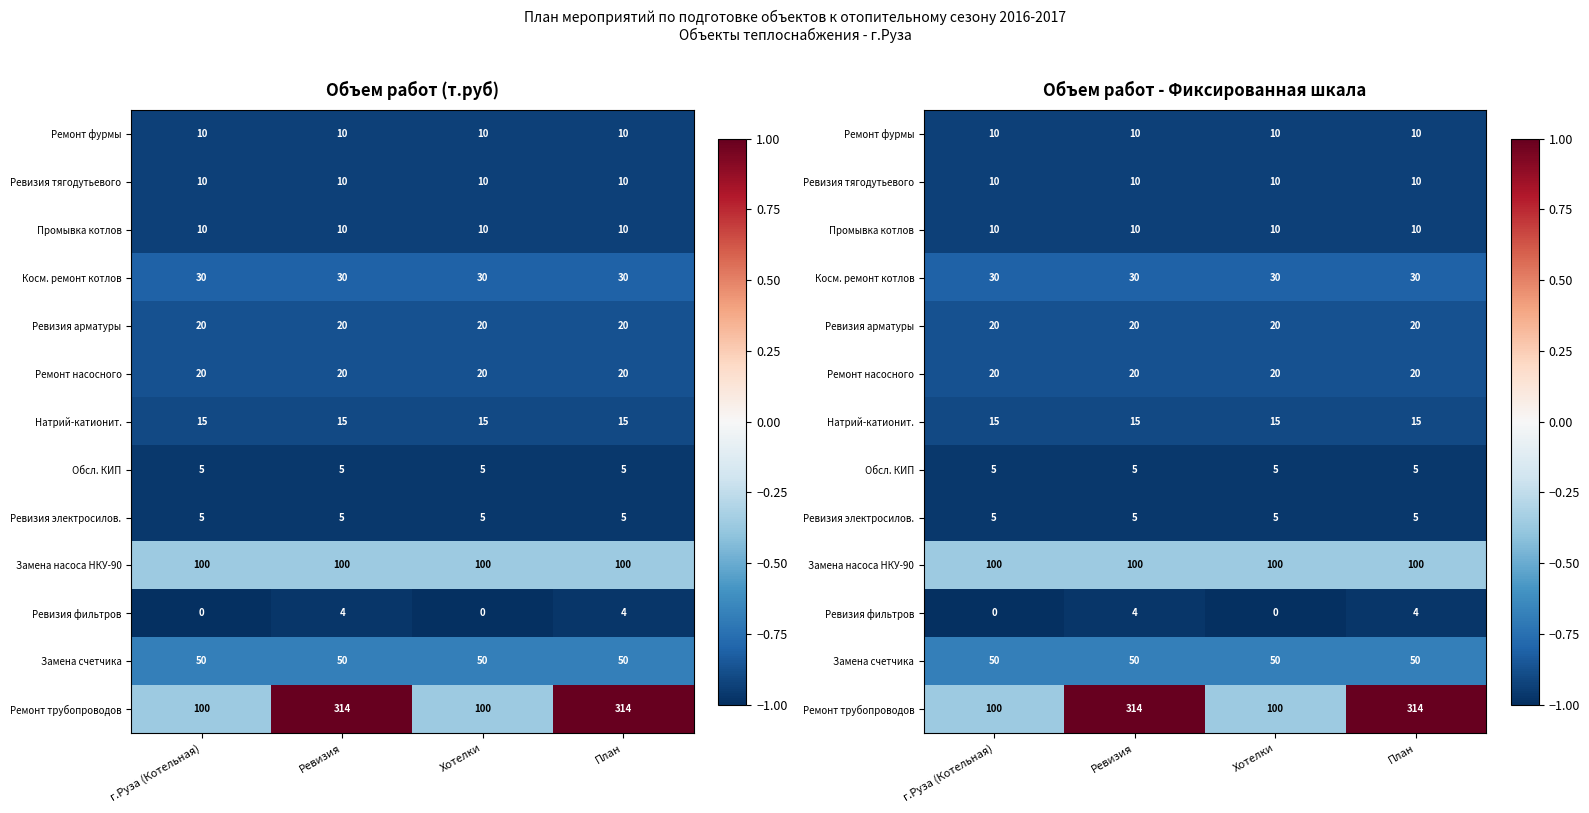

Between Ревизия and План, which series saw the biggest shift?

Ремонт фурмы